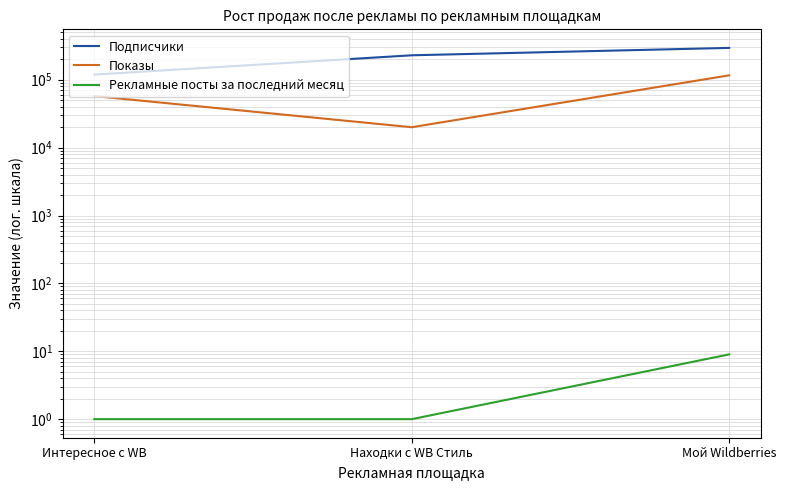

What is the minimum value for Рекламные посты за последний месяц?

1